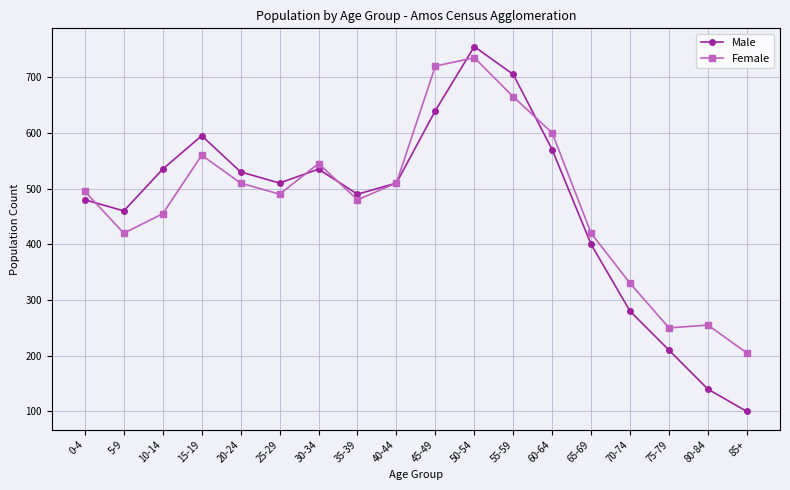

What value does the Male series have at 20-24, to the nearest 50?

550